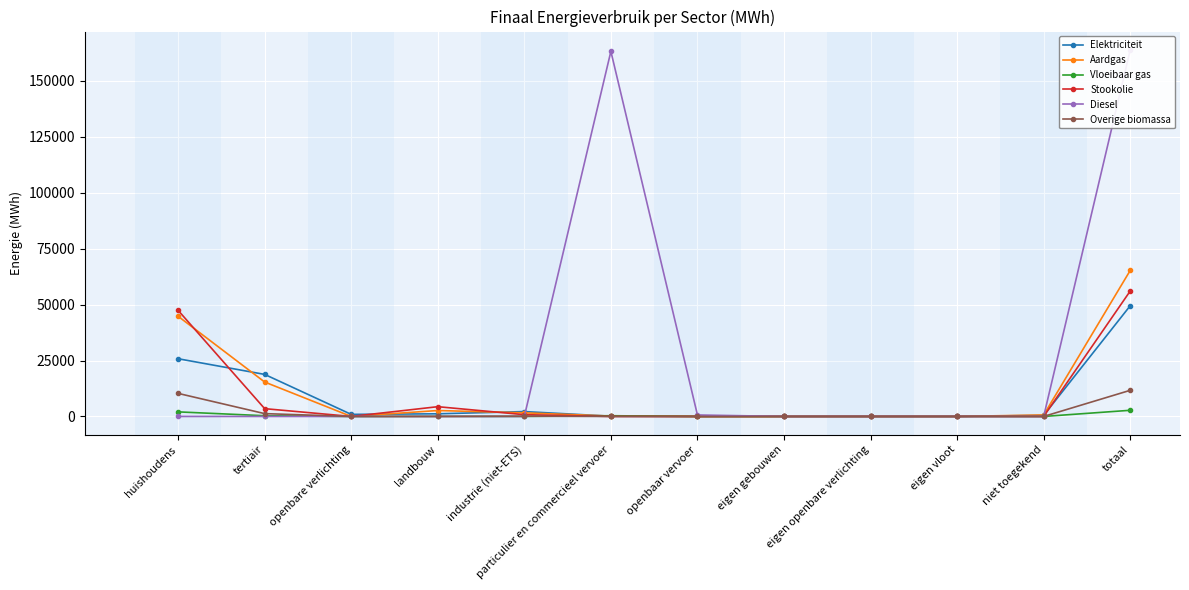

At which label does Overige biomassa reach its peak?

totaal